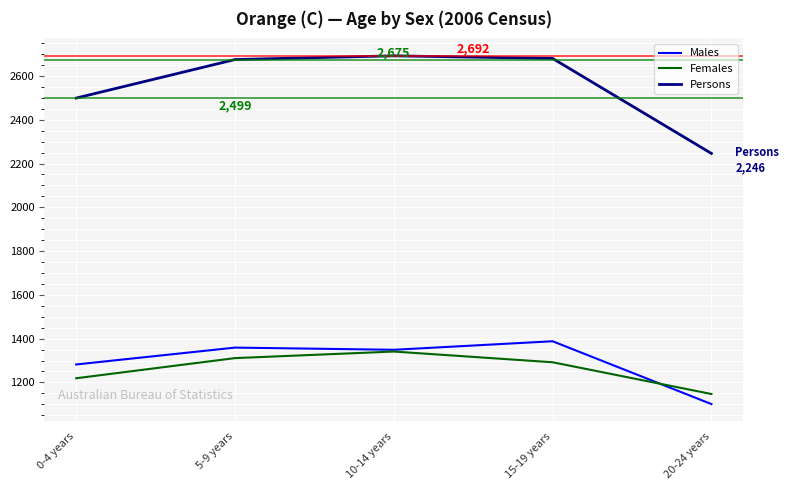

Does the chart have visible grid lines?

Yes